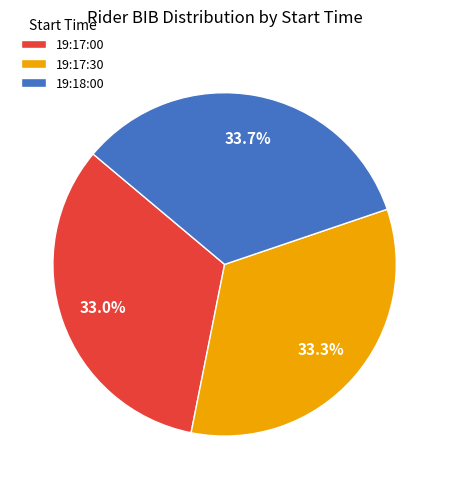

Does any single category account for the majority?

No